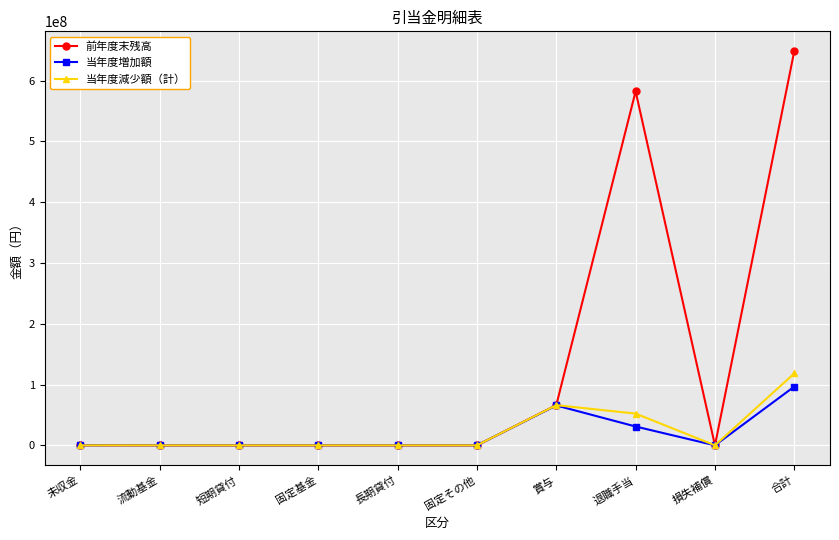

What is the maximum value shown in the chart?

648494974